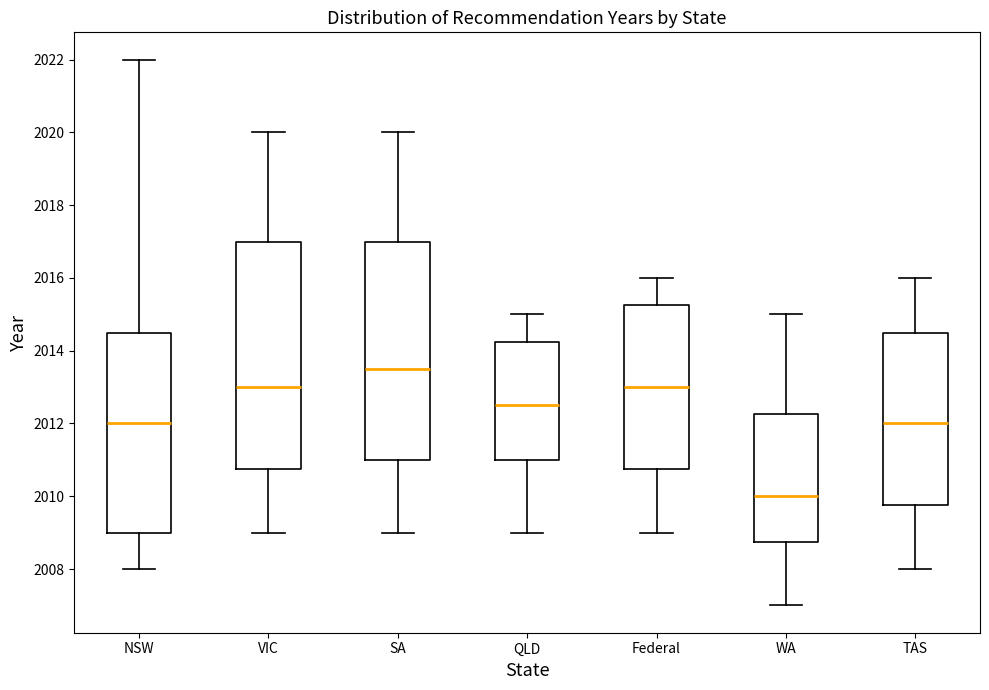

Comparing the boxes themselves (not the whiskers), which one is the tallest?

VIC